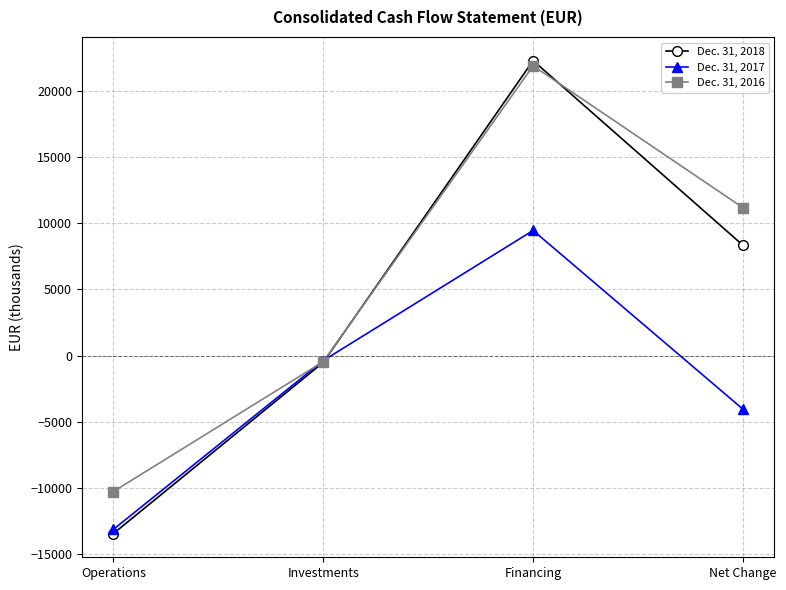

Read the Dec. 31, 2016 value at Net Change.

11167